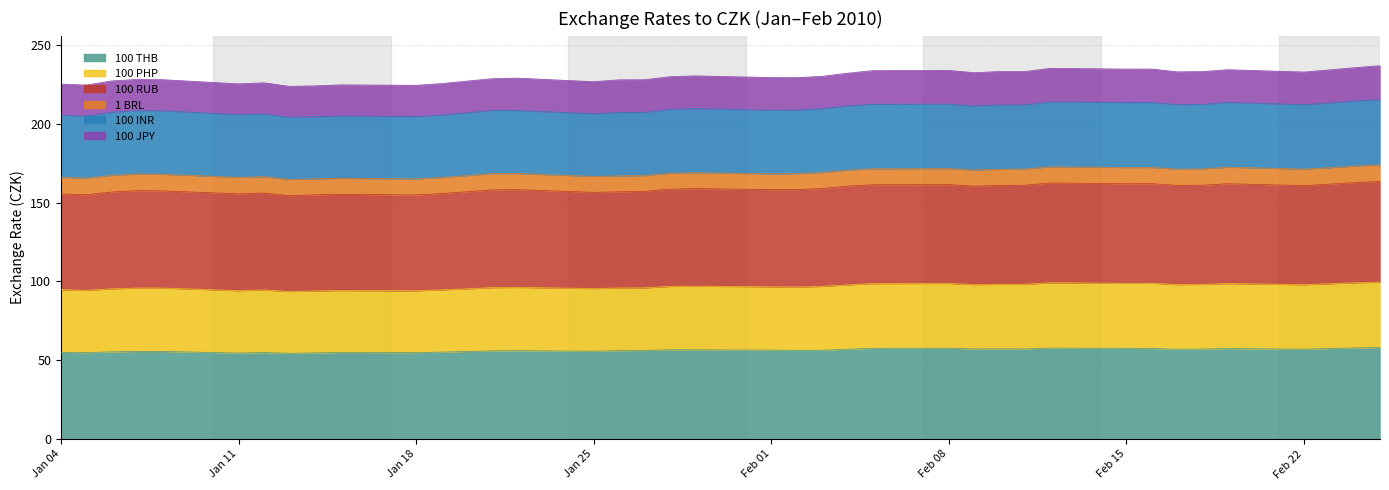

What is the maximum value for 100 THB?

58.1